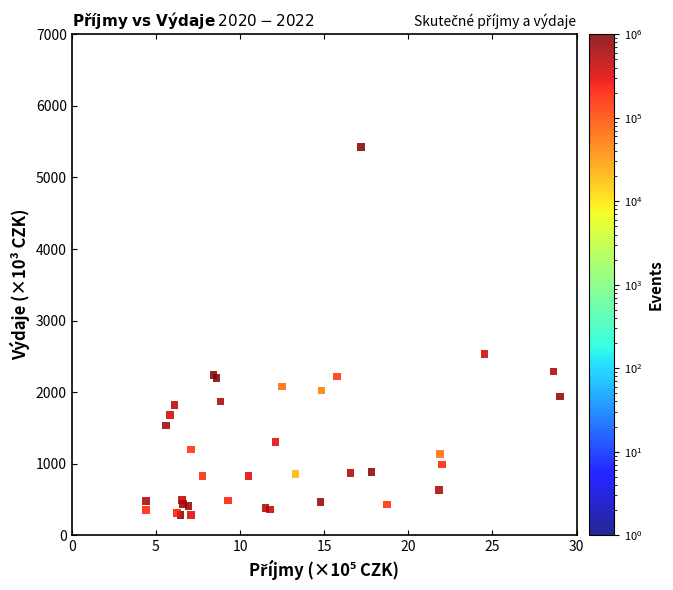

What Y value in the scatter plot is closest to 2854?

2535.3